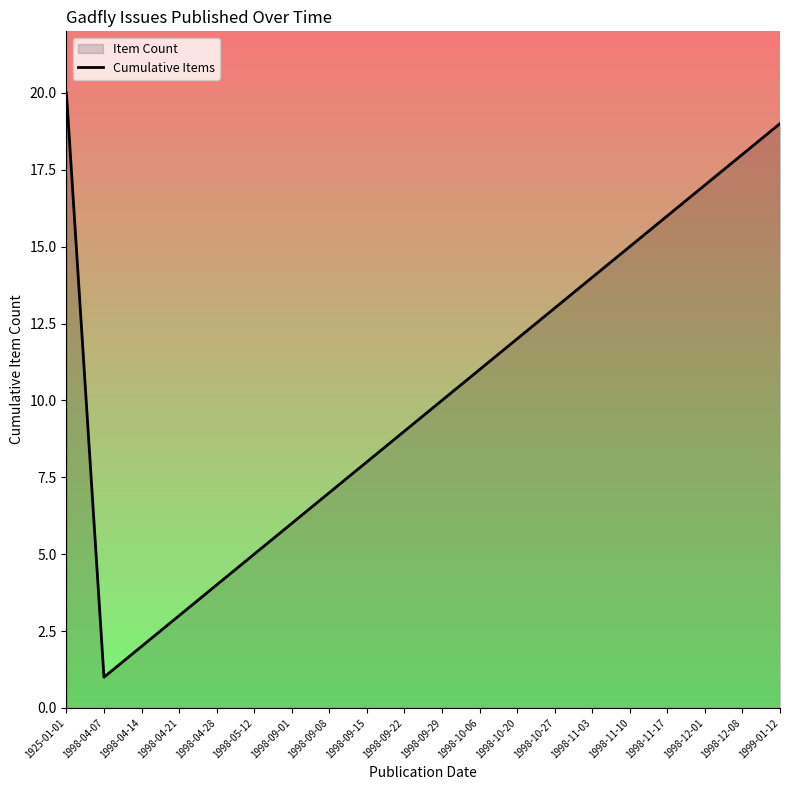

Between 1998-10-06 and 1998-11-03, which is larger?

1998-11-03